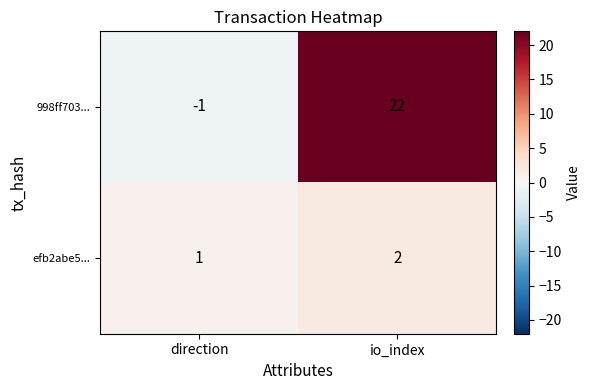

List the labels in order of efb2abe5... value, smallest first.

direction, io_index